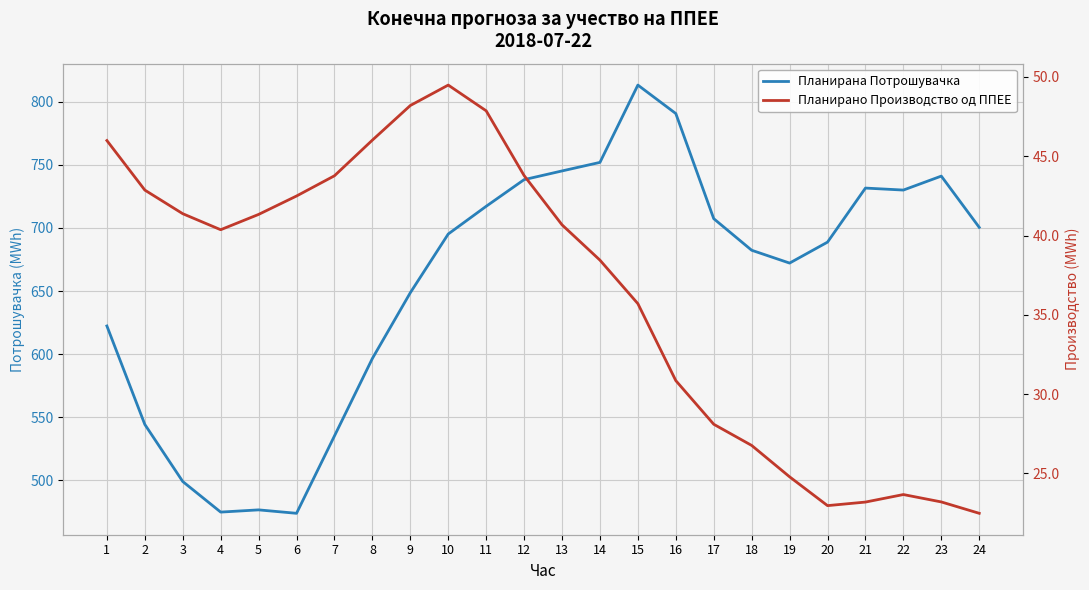

Between 15 and 24, which series saw the biggest shift?

Планирана Потрошувачка